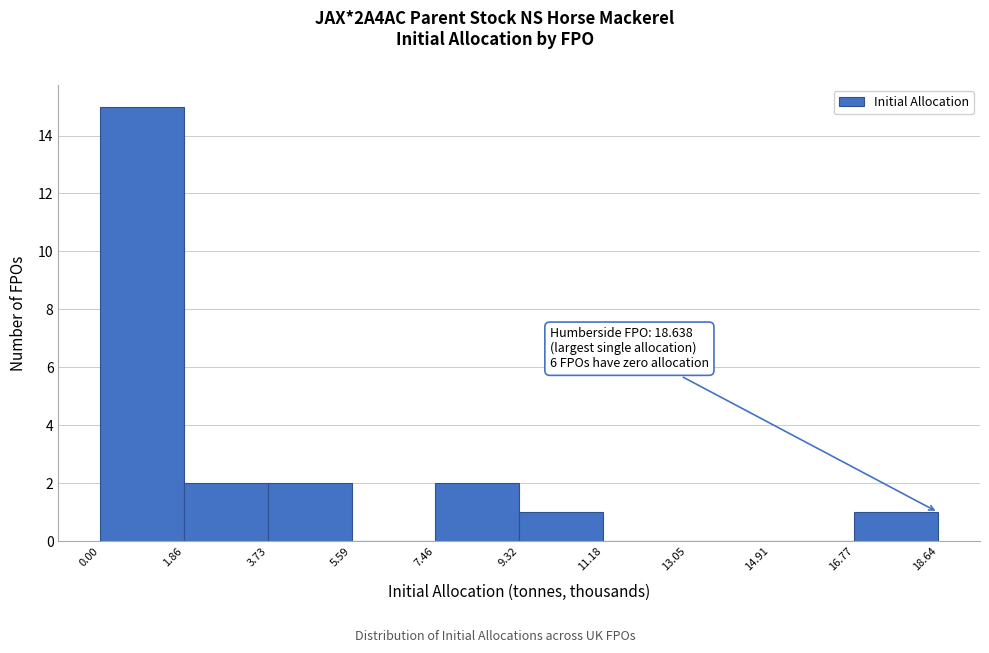

Over which range of the x-axis is the bar tallest?

0.00 to 1.86